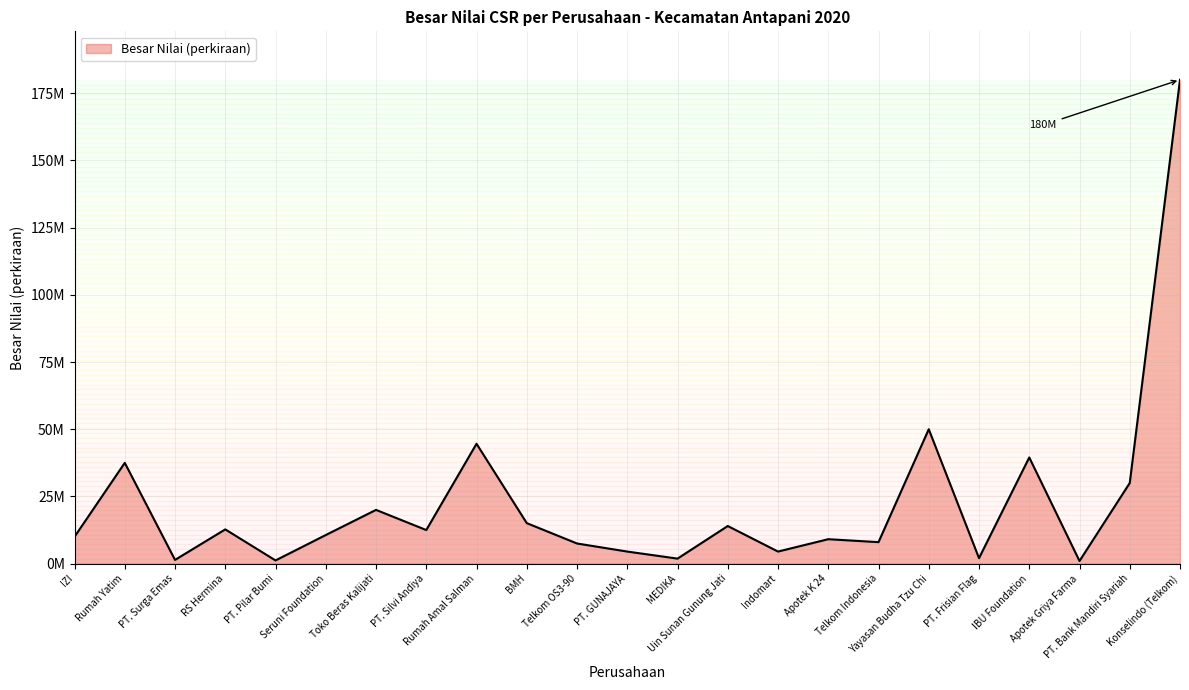

Which category has the highest value across all series?

Konselindo (Telkom)